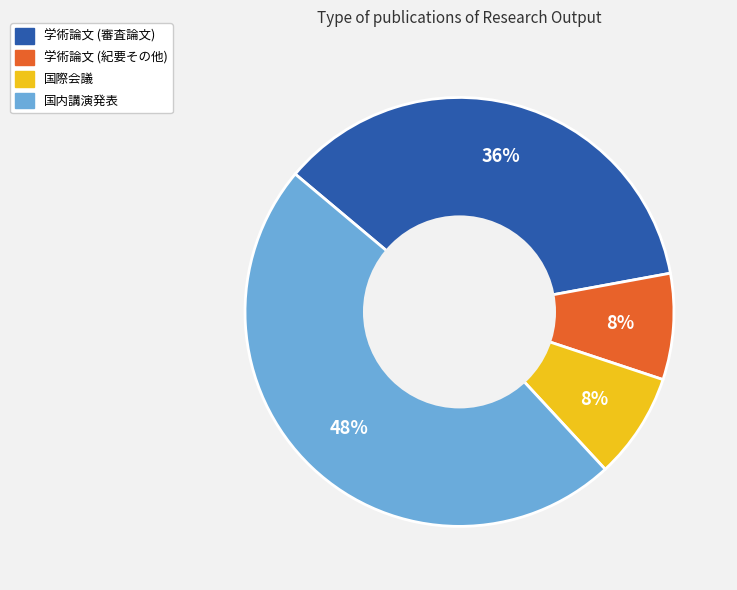

Does any single category account for the majority?

No